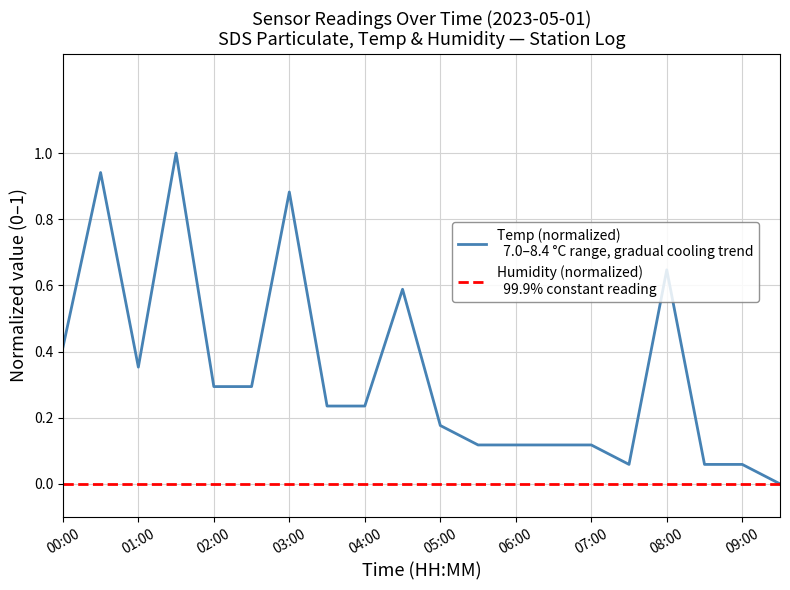

Does the chart display data point markers on the line(s)?

No